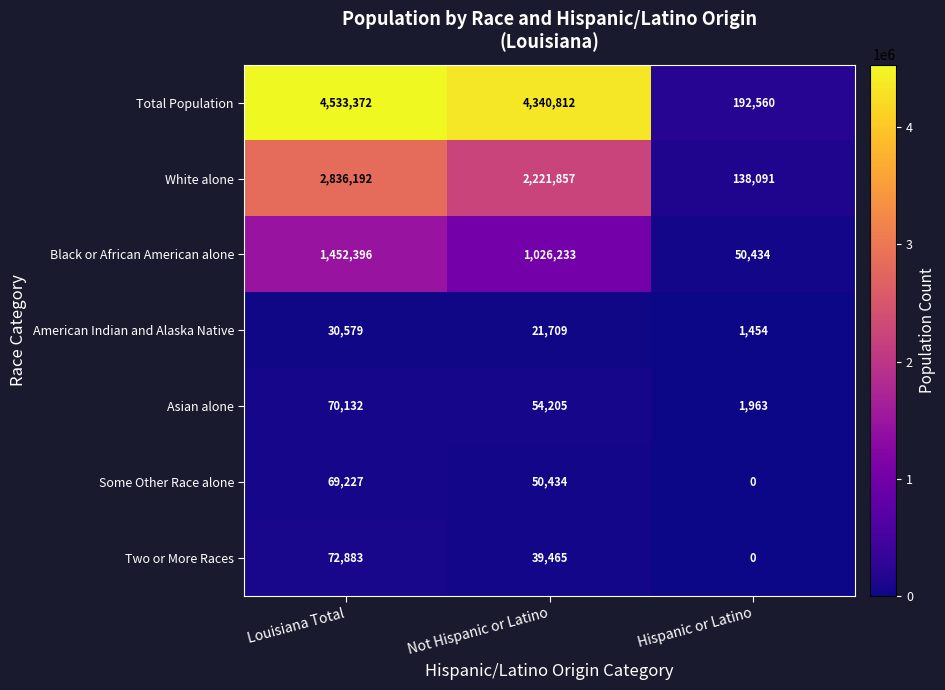

Is it true that Two or More Races equals 39465 at Not Hispanic or Latino?

True